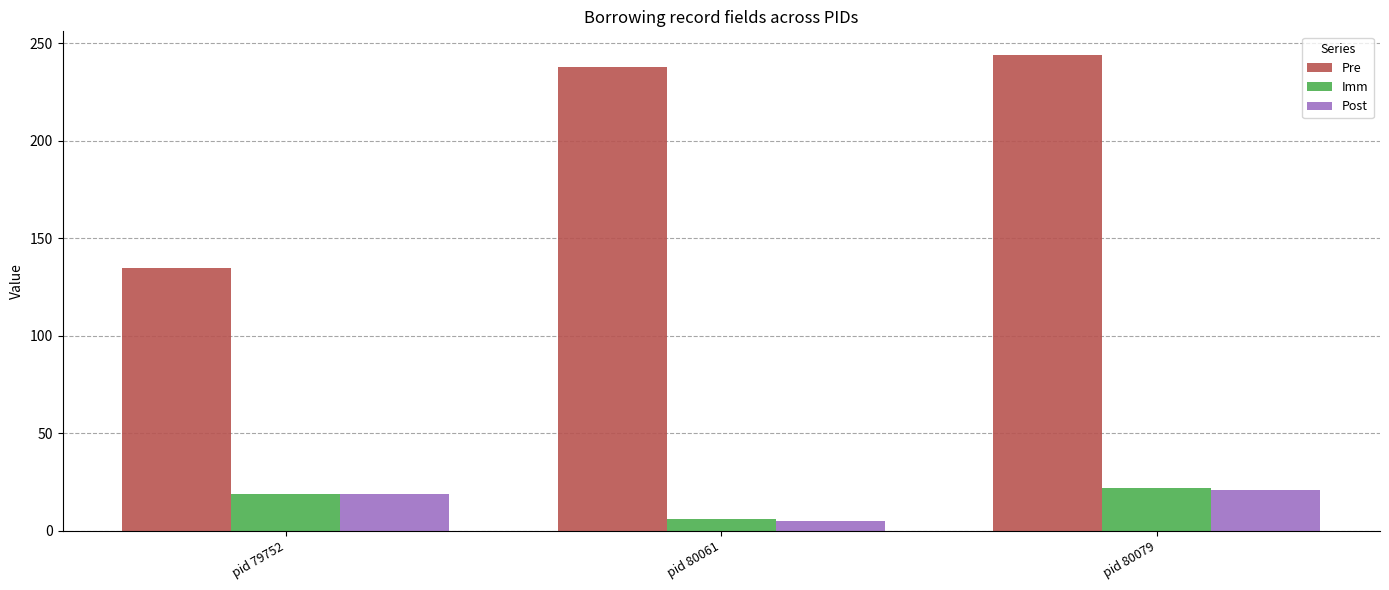

How many bars are there in each group?

3